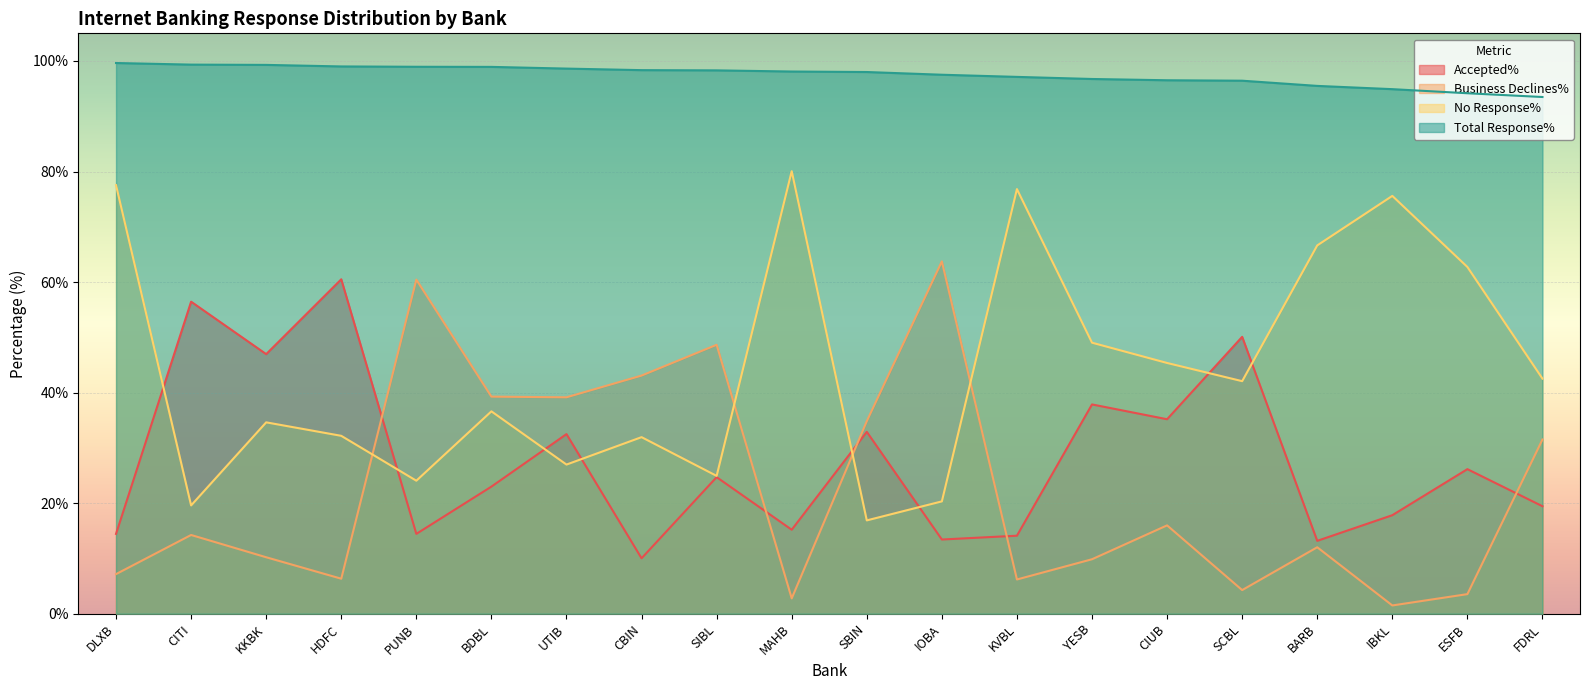

Reading right to left, extract all data points from this chart.

Accepted%: 19.4	26.1	17.8	13.2	50.1	35.2	37.9	14.1	13.4	32.9	15.2	24.7	10.0	32.5	23.0	14.4	60.5	47.0	56.5	14.4
Business Declines%: 31.5	3.5	1.5	12.0	4.3	16.0	9.8	6.2	63.7	34.8	2.8	48.6	43.1	39.1	39.3	60.4	6.3	10.2	14.2	7.2
No Response%: 42.5	62.7	75.6	66.6	42.1	45.4	49.0	76.8	20.3	16.9	80.1	24.9	31.9	27.0	36.6	24.1	32.2	34.6	19.6	77.5
Total Response%: 93.5	94.2	94.9	95.5	96.4	96.5	96.7	97.1	97.5	98.0	98.1	98.3	98.3	98.6	98.9	99.0	99.0	99.3	99.3	99.6